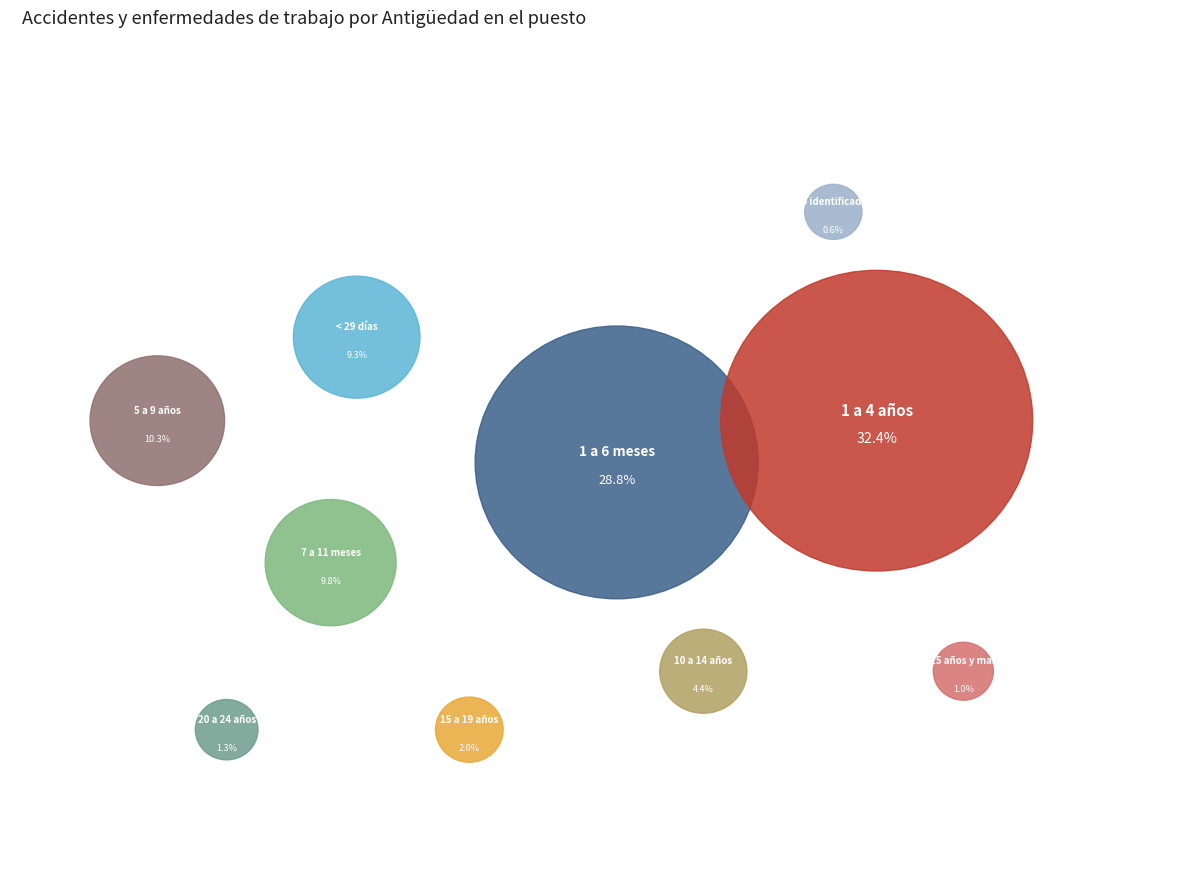

What percentage is the 1 a 4 años slice, to the nearest percent?

32%